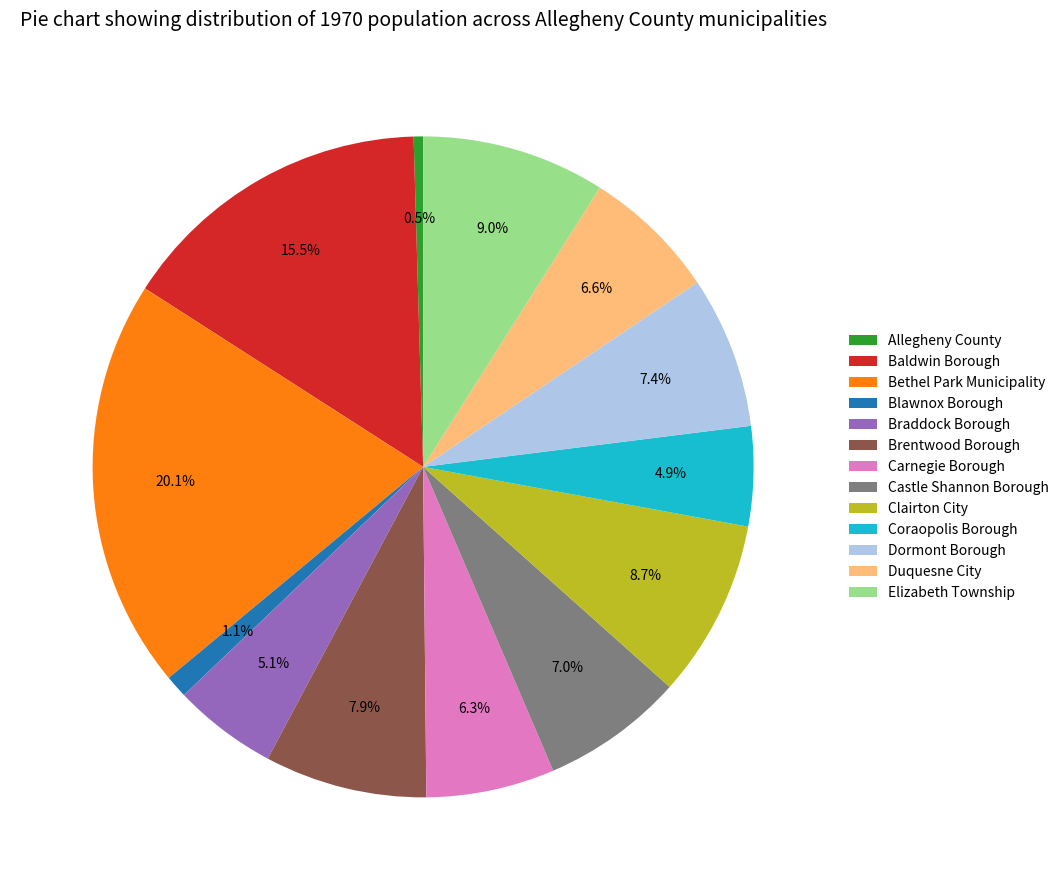

How many slices are in this pie chart?

13